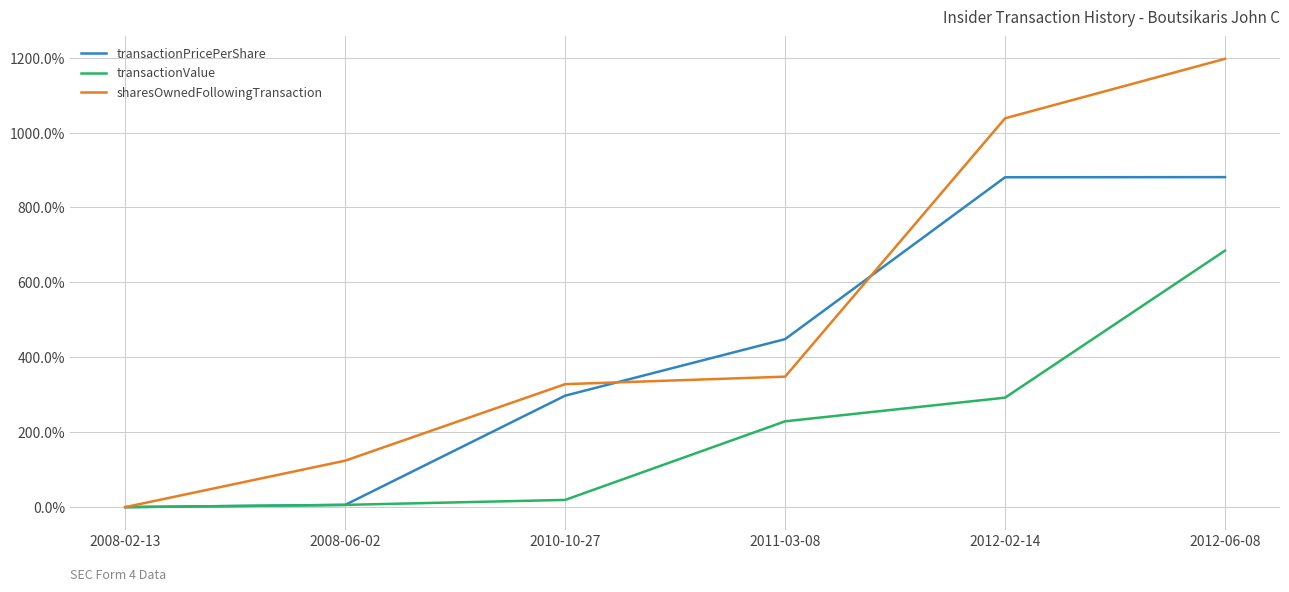

At which category does the chart reach its peak across all series?

2012-06-08